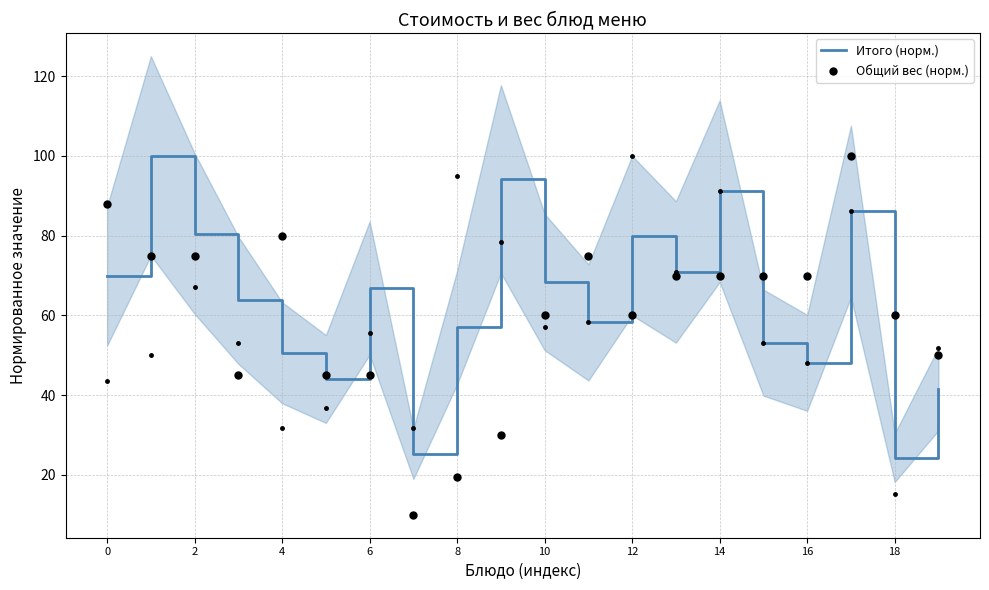

Is it true that Итого (норм.) equals 57.0 at 8?

True